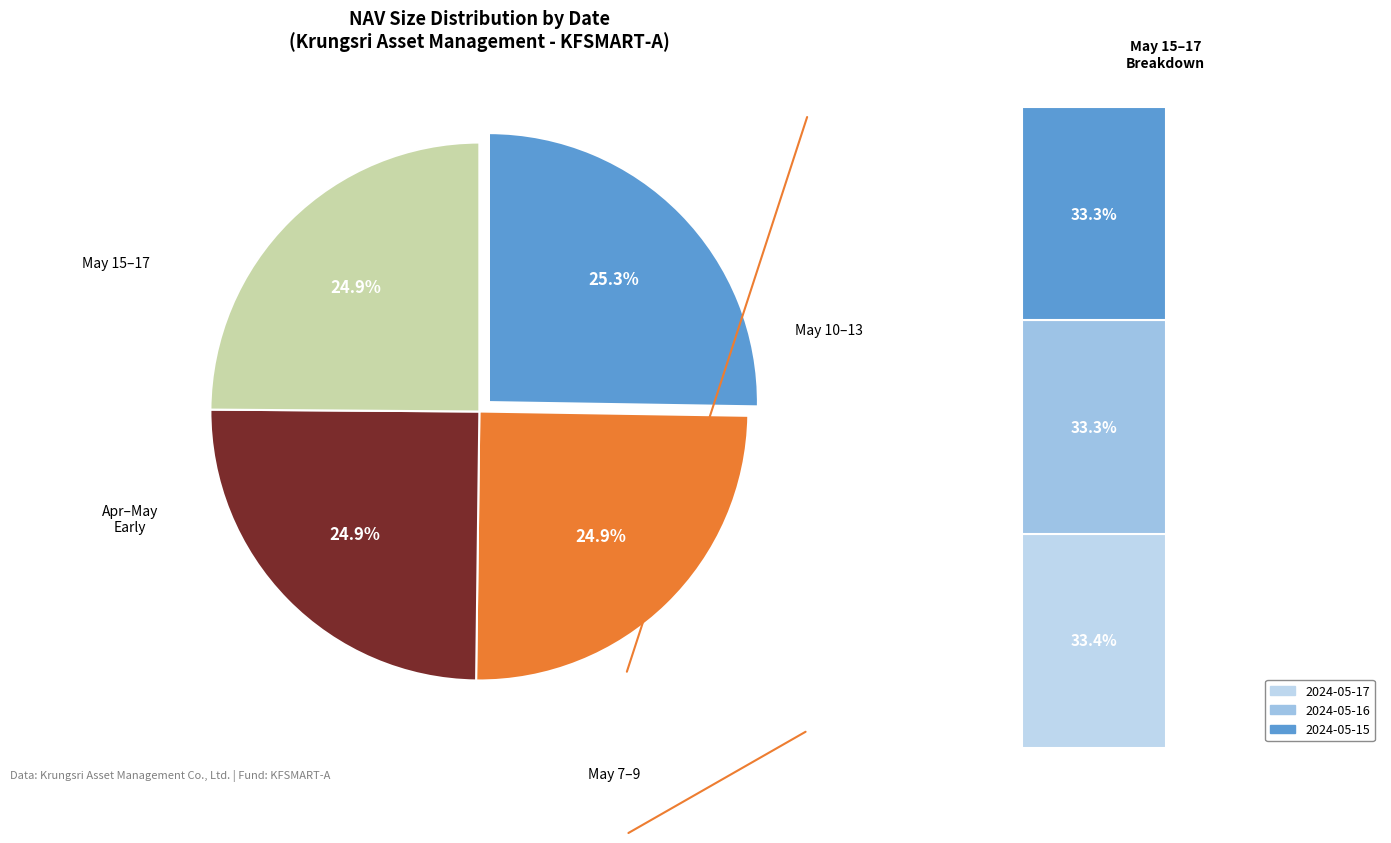

Between 2024-05-17 and 2024-05-08, which is larger?

2024-05-17